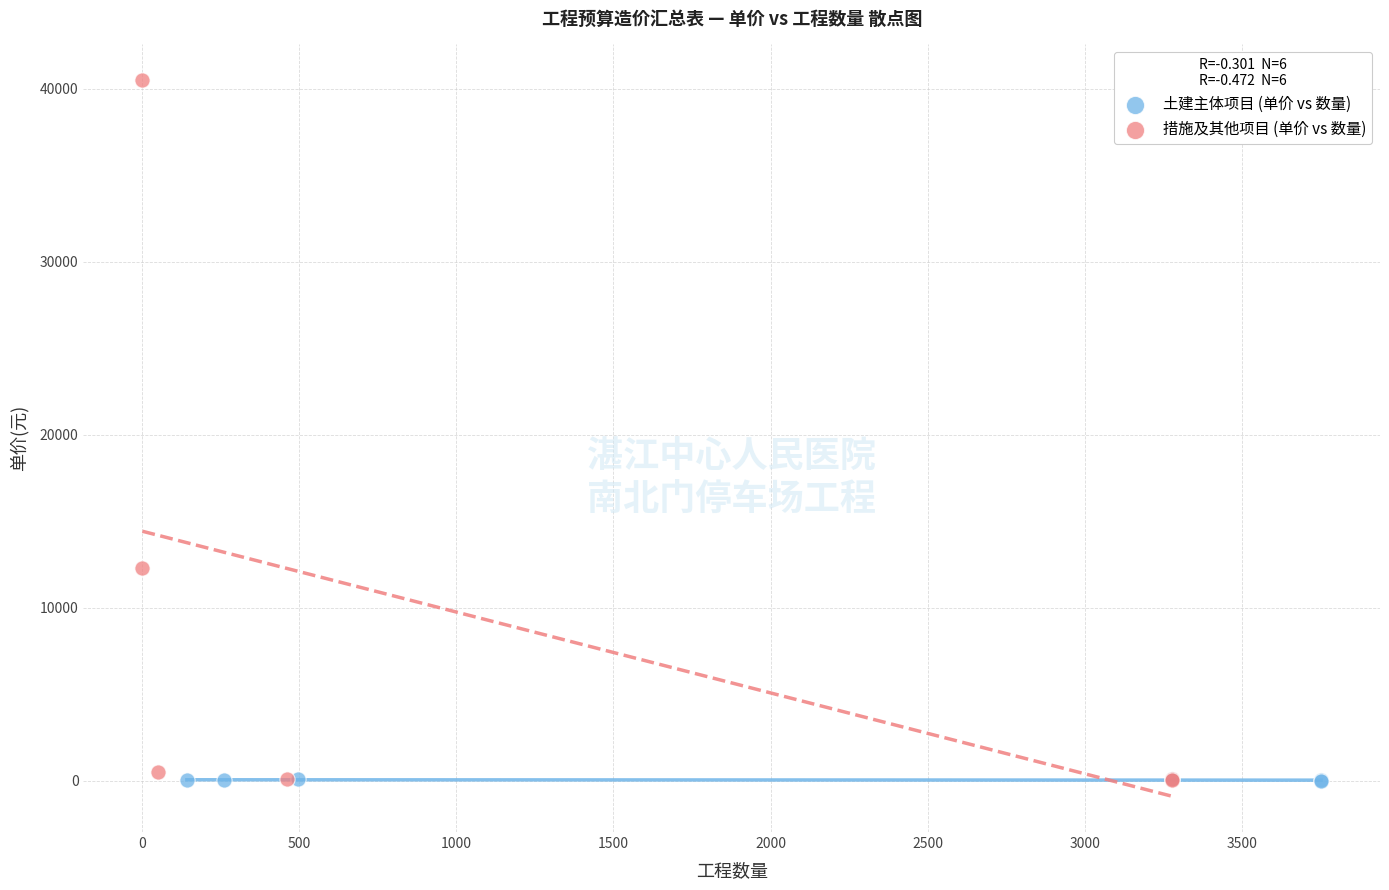

Which series has the largest Y range (max minus min)?

措施及其他项目 (单价 vs 数量)